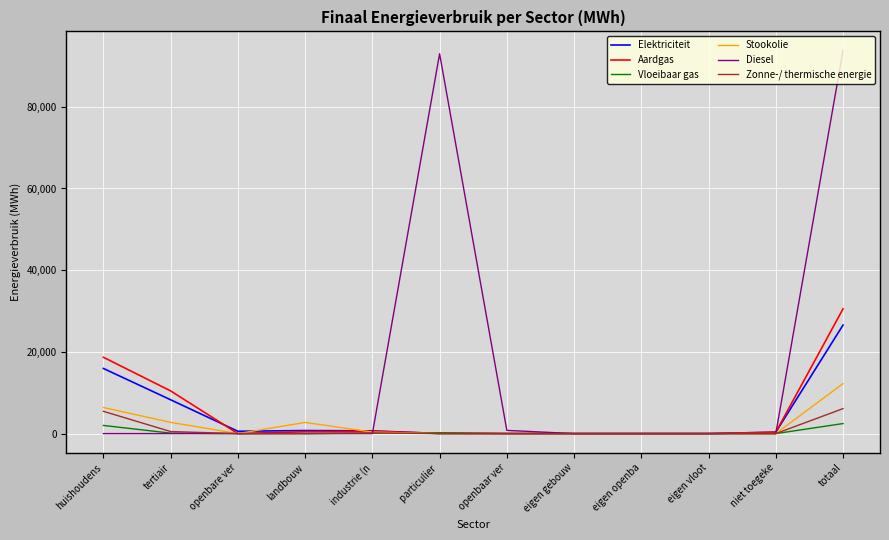

At which category is the sum across all series the highest?

totaal